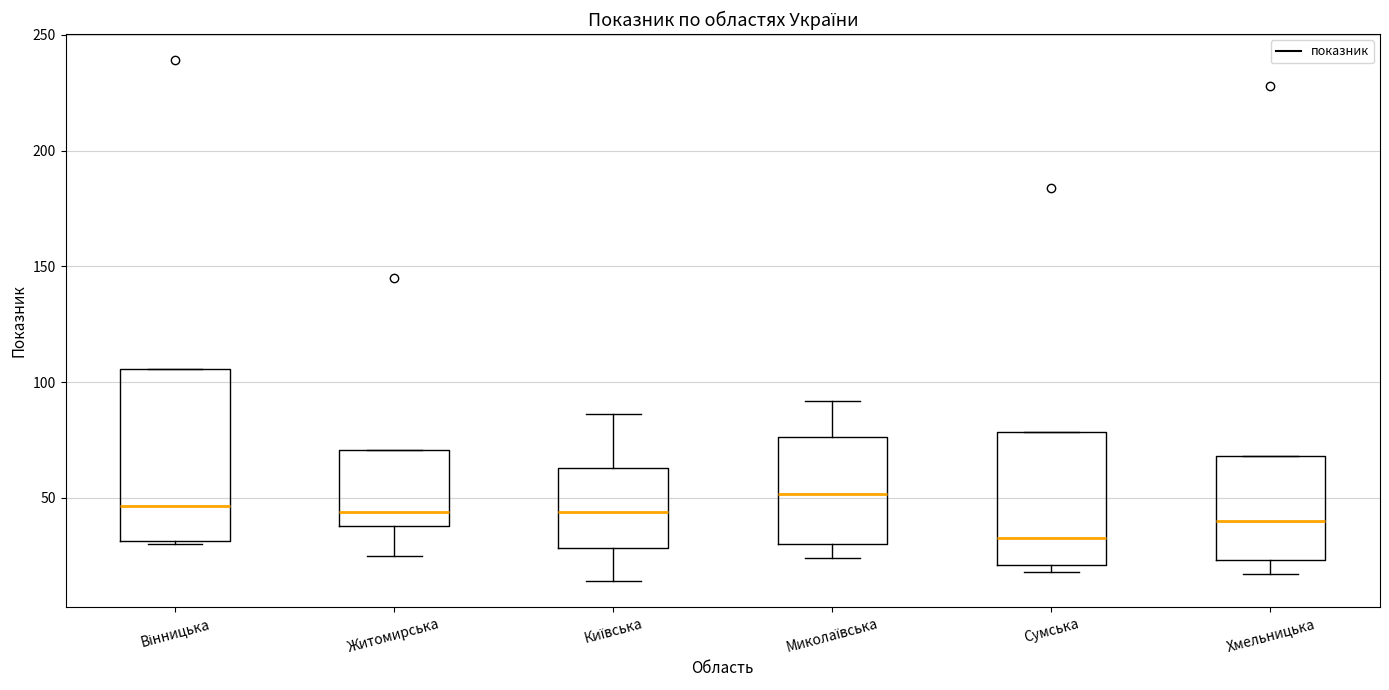

Reading left to right, read every box against the y-axis: the position of its median line, the range the box covers, and the ends of its whiskers. The values are not printed on the chart, so give them approximately, as read against the axis.

Вінницька: median 45, box 30 to 105, whiskers 30 to 105
Житомирська: median 45, box 40 to 70, whiskers 25 to 70
Київська: median 45, box 30 to 65, whiskers 15 to 85
Миколаївська: median 50, box 30 to 75, whiskers 25 to 90
Сумська: median 35, box 20 to 80, whiskers 20 (just below the box's lower edge) to 80
Хмельницька: median 40, box 25 to 70, whiskers 15 to 70